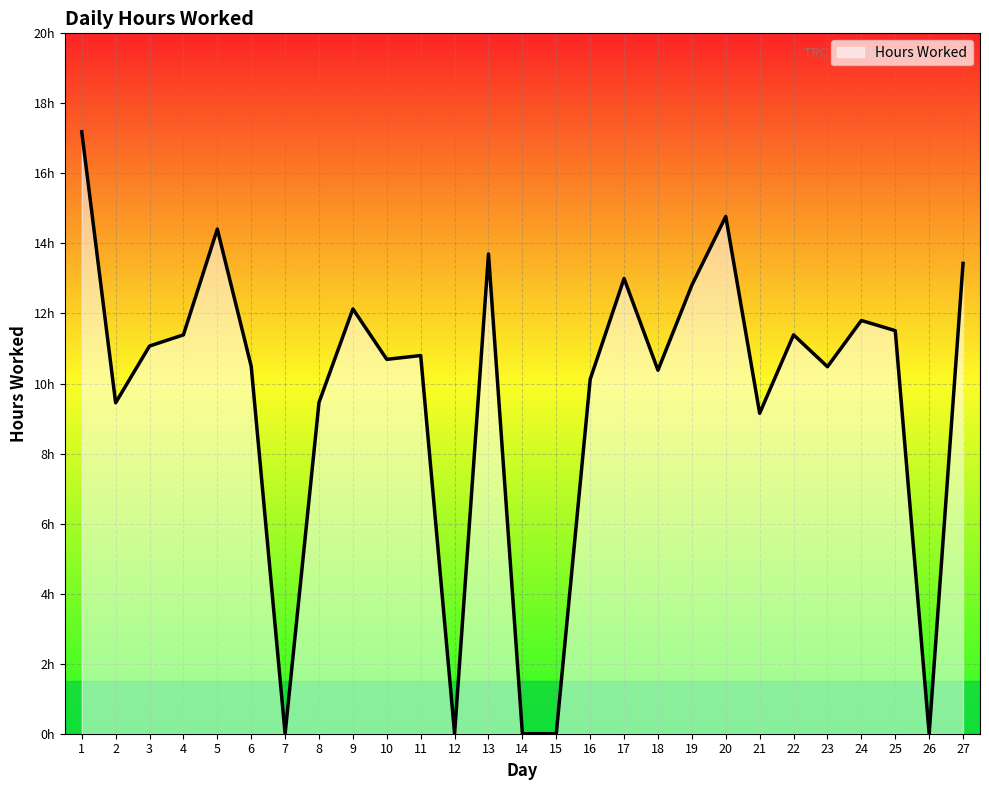

Reading left to right, what are all the values shown in this chart?

1=17.2	2=9.4	3=11.1	4=11.4	5=14.4	6=10.5	7=0.0	8=9.5	9=12.1	10=10.7	11=10.8	12=0.0	13=13.7	14=0.0	15=0.0	16=10.1	17=13.0	18=10.4	19=12.8	20=14.8	21=9.2	22=11.4	23=10.5	24=11.8	25=11.5	26=0.0	27=13.4